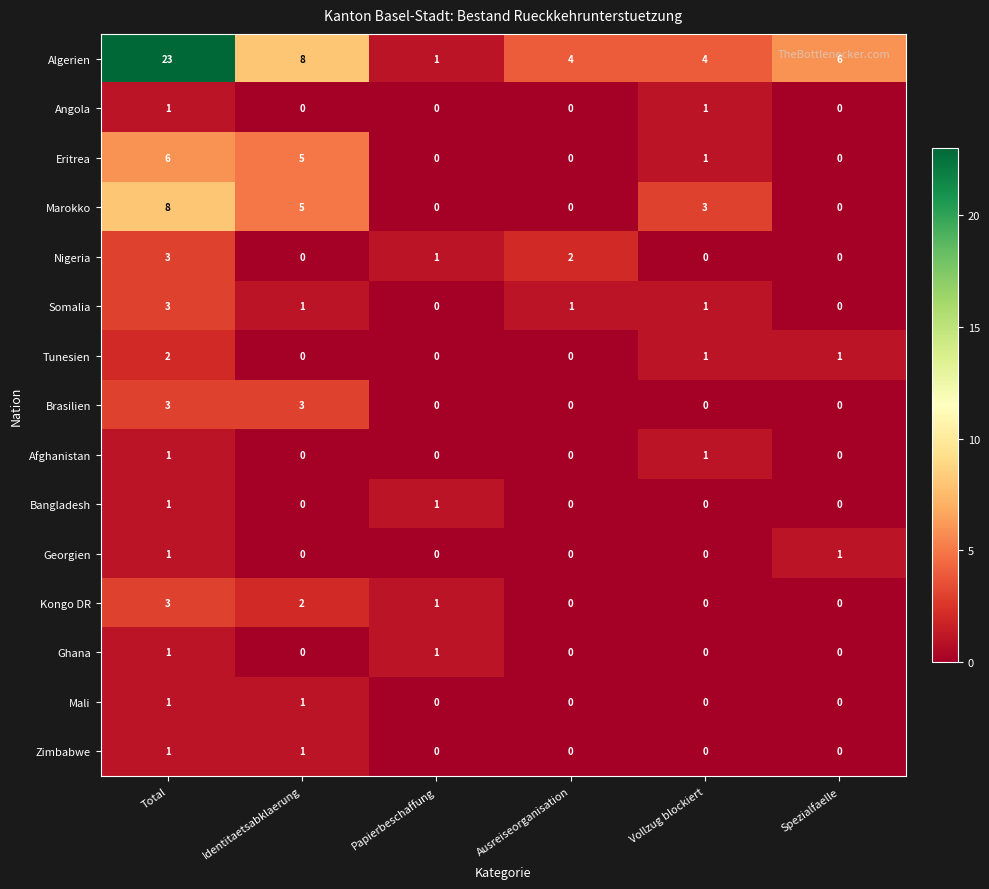

What is the spread (max minus min) of values at Identitaetsabklaerung?

8